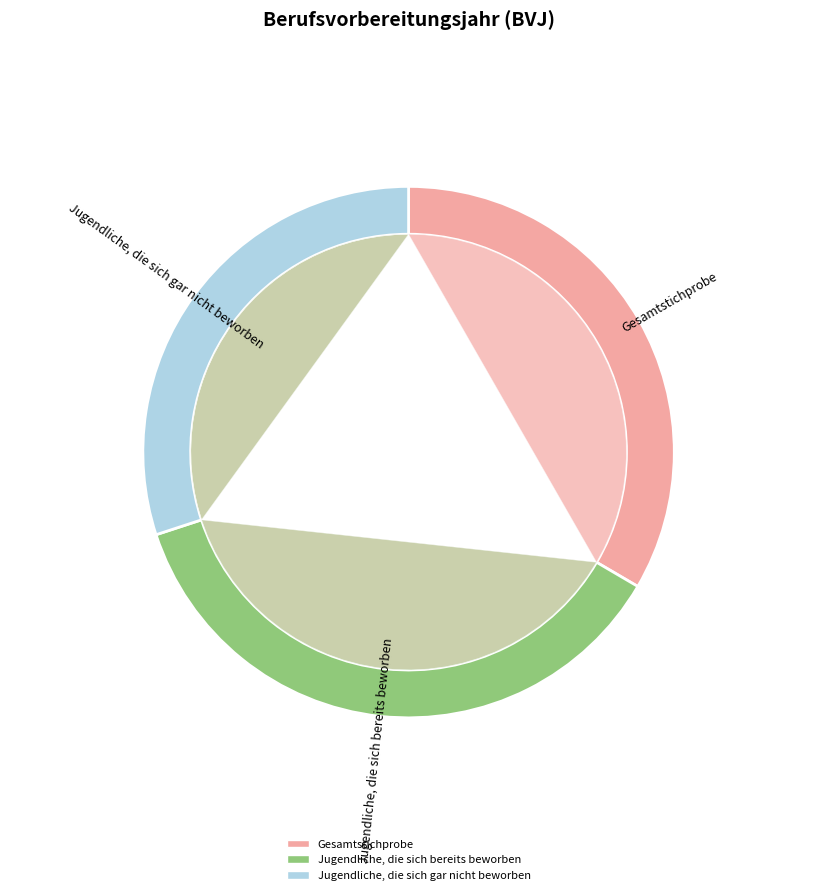

Between Jugendliche, die sich gar nicht beworben and Jugendliche, die sich bereits beworben, which is larger?

Jugendliche, die sich bereits beworben